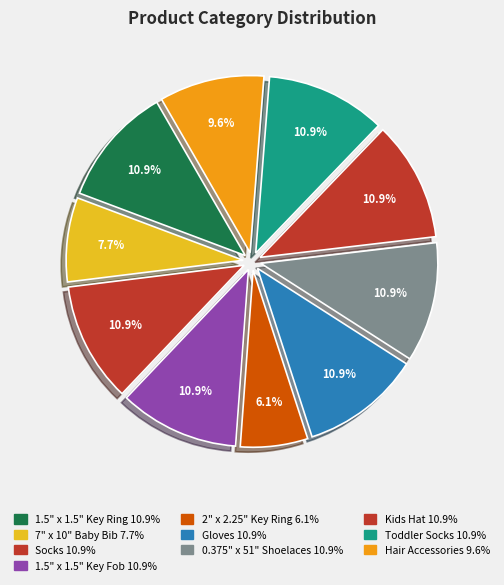

Rank the categories by value from lowest to highest.

2" x 2.25" Key Ring, 7" x 10" Baby Bib, Hair Accessories, 1.5" x 1.5" Key Ring, Socks, 1.5" x 1.5" Key Fob, Gloves, 0.375" x 51" Shoelaces, Kids Hat, Toddler Socks